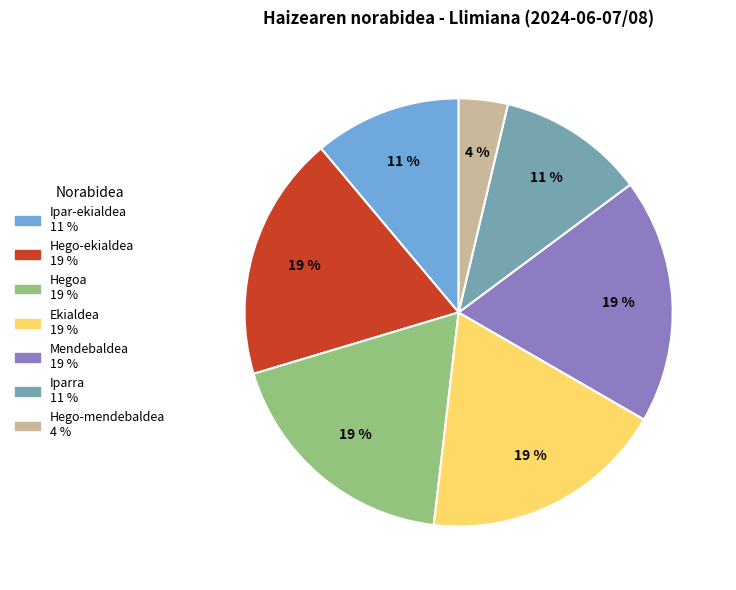

What is the ratio of the value at Hego-ekialdea to the value at Ipar-ekialdea?

1.7